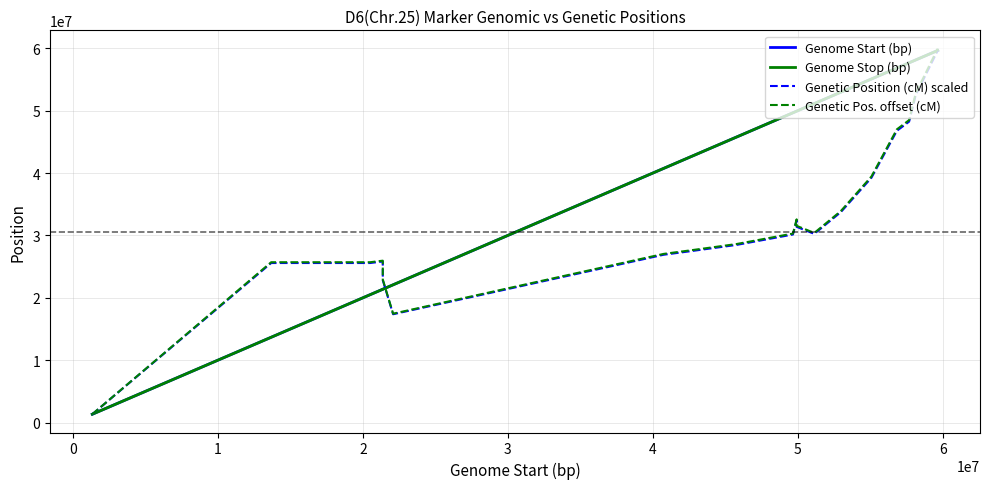

How many values in the Genome Start (bp) series are below 49665398?

9